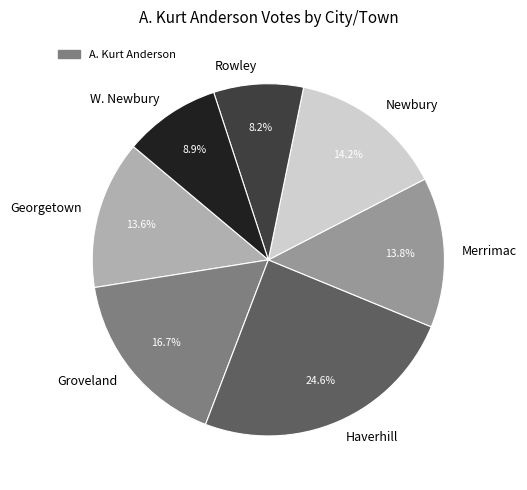

Does any single category account for the majority?

No